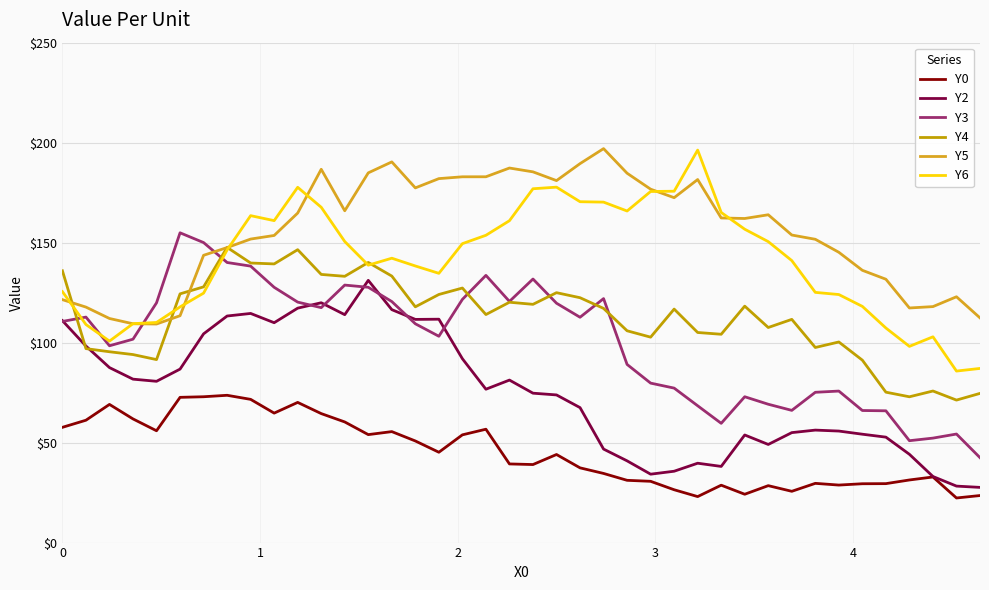

True or false: Y2 and Y6 intersect in this chart.

False